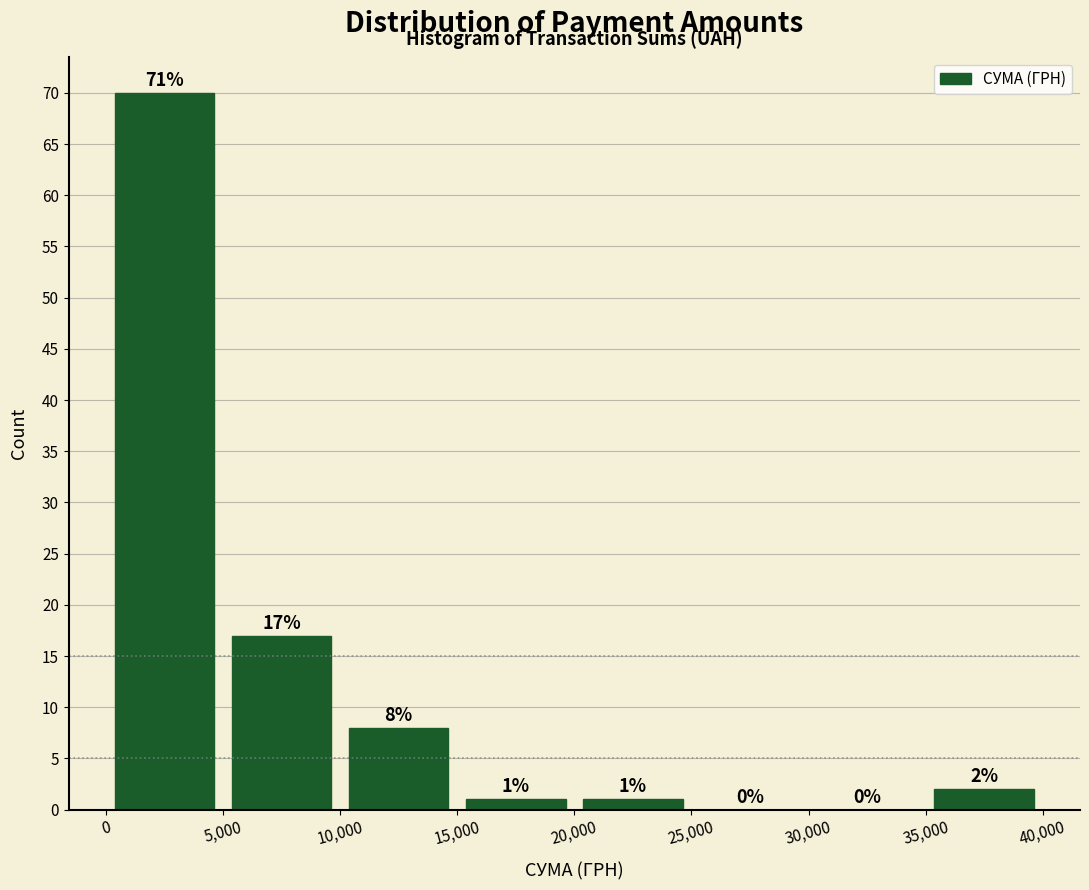

Which range on the x-axis has the tallest bar?

0 to 5,000